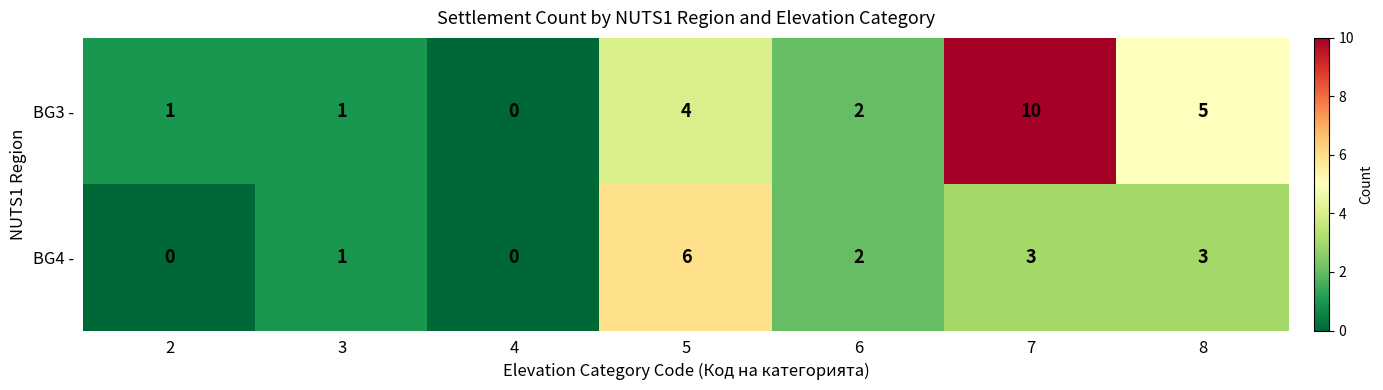

Rank the series by their average value, from highest to lowest.

BG3 -, BG4 -